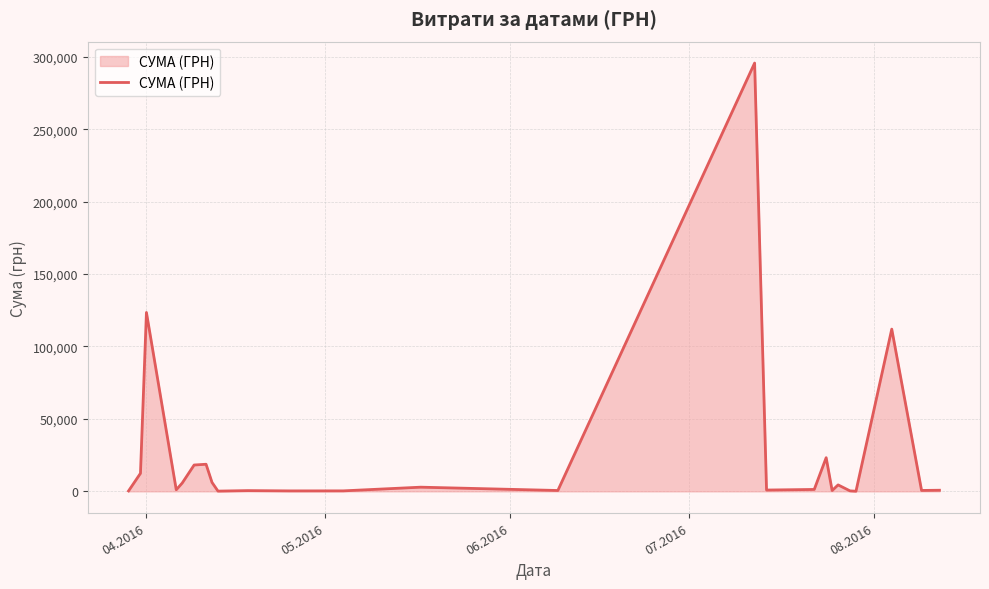

What is the maximum value shown in the chart?

295638.6